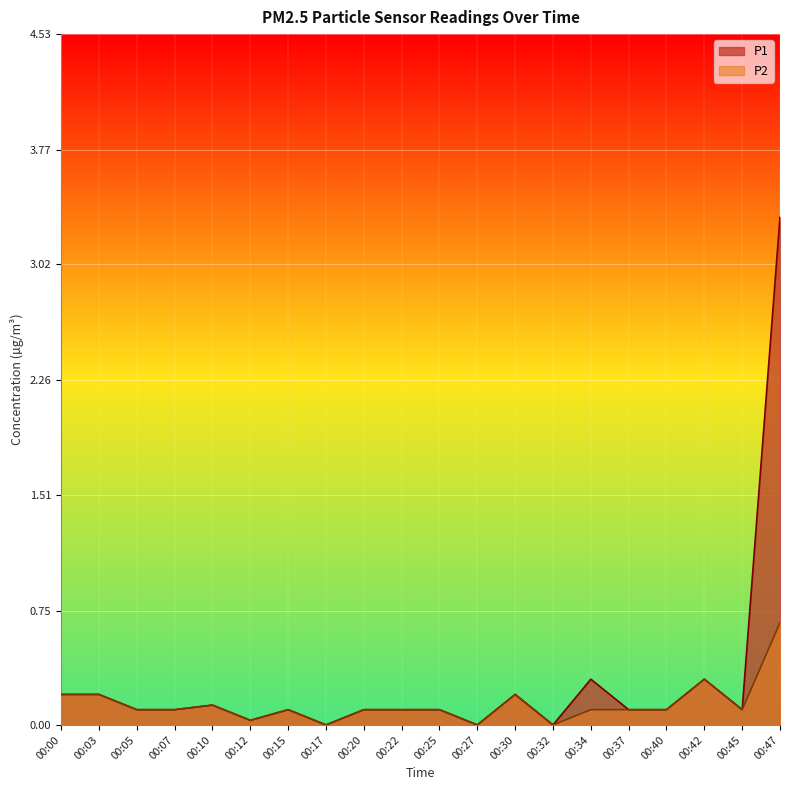

At which category does P2 reach its first local valley?

00:12